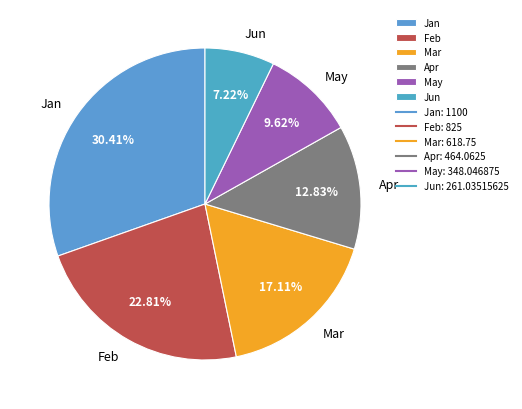

To the nearest percent, what is the difference between the largest and smallest slice percentages?

23%